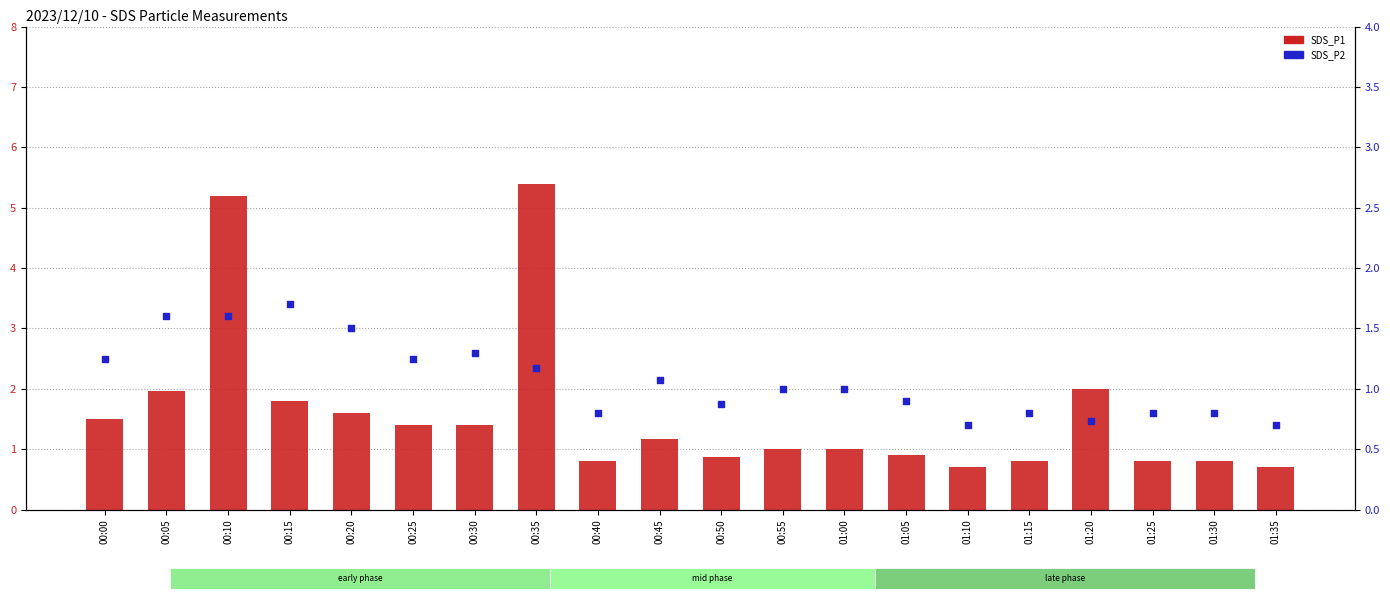

Which series has the largest total across all categories?

SDS_P1